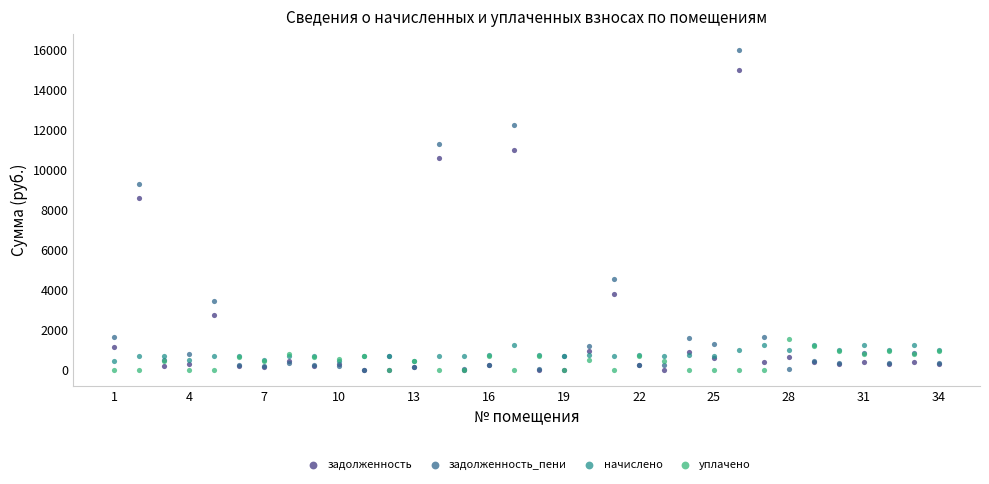

In the задолженность series, what Y value is closest to 7511?

8591.0